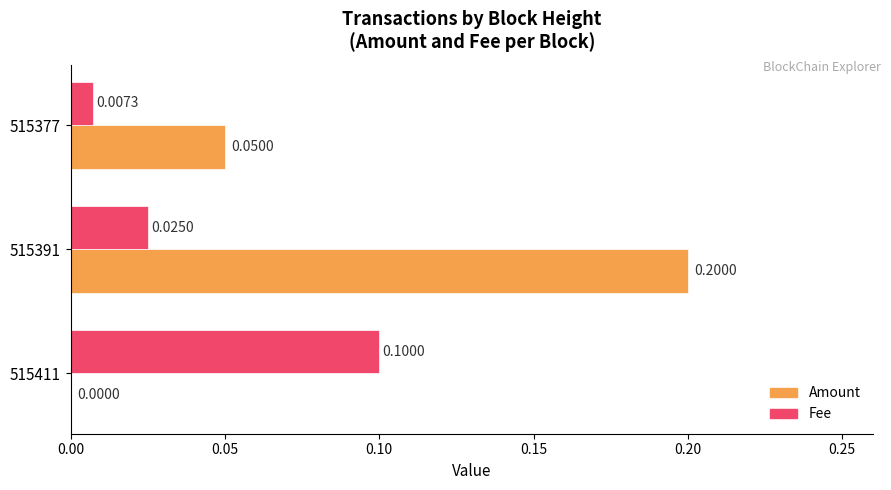

What is the maximum value for Amount?

0.2